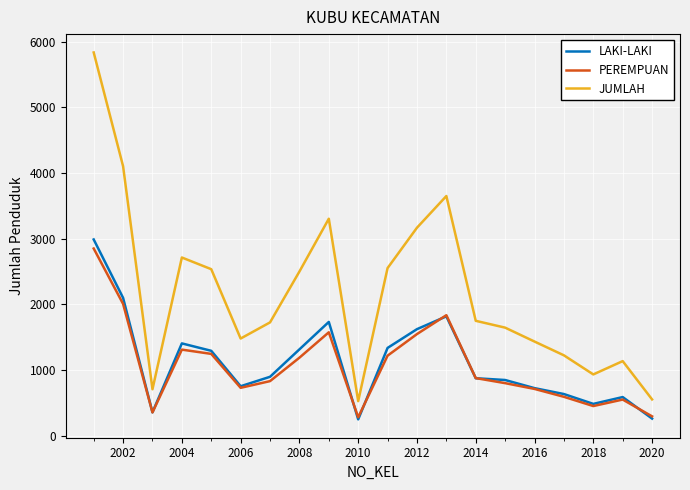

True or false: JUMLAH and PEREMPUAN intersect in this chart.

False